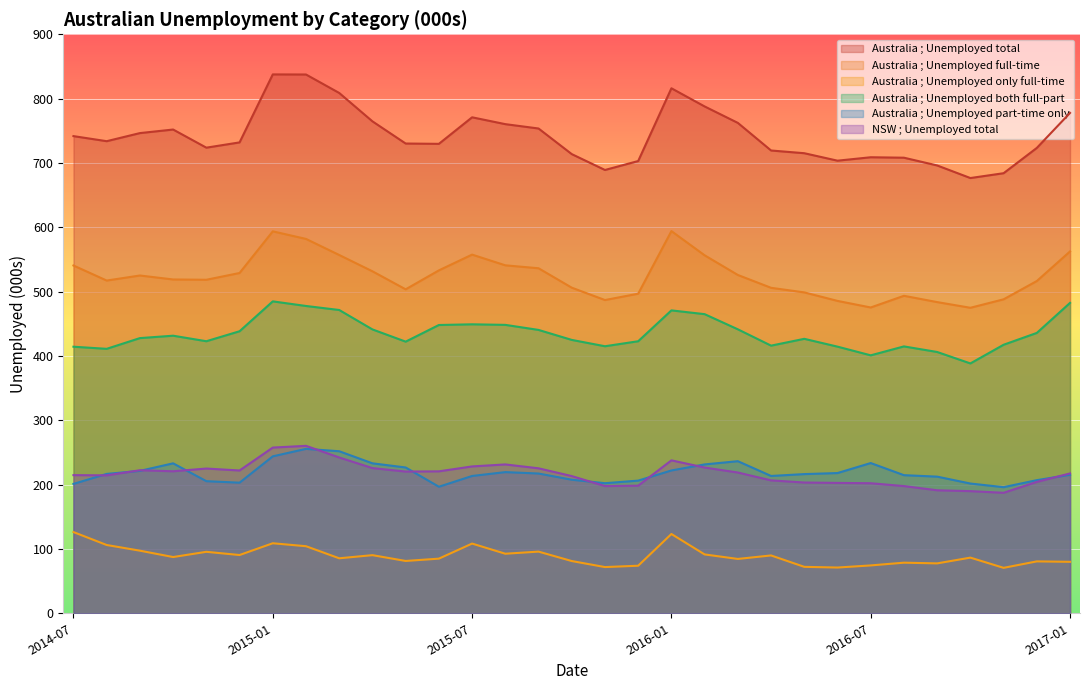

What is the sum of all Australia ; Unemployed only full-time values?

2762.7